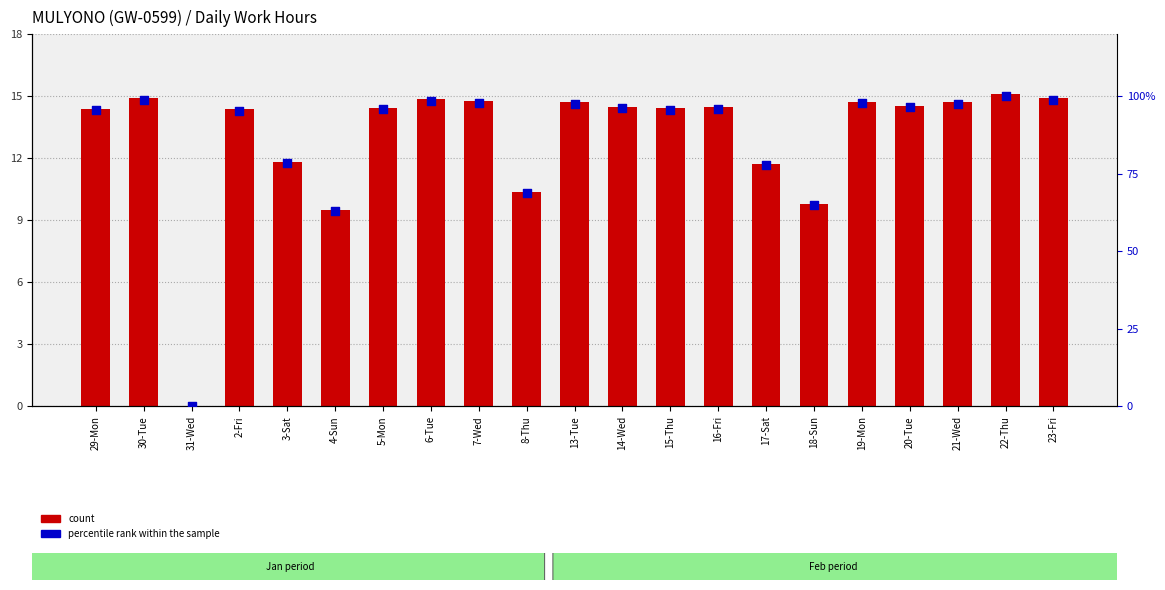

Which series has the largest Y range (max minus min)?

percentile rank within the sample